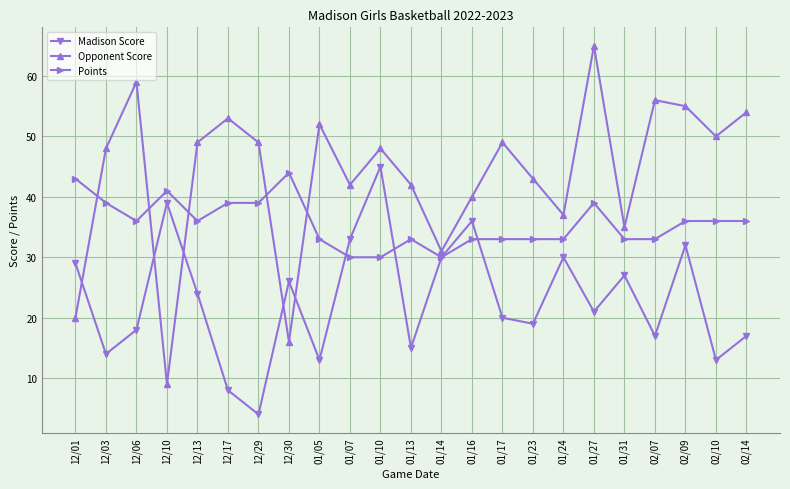

Where is Madison Score nearest to the value 24?

12/13